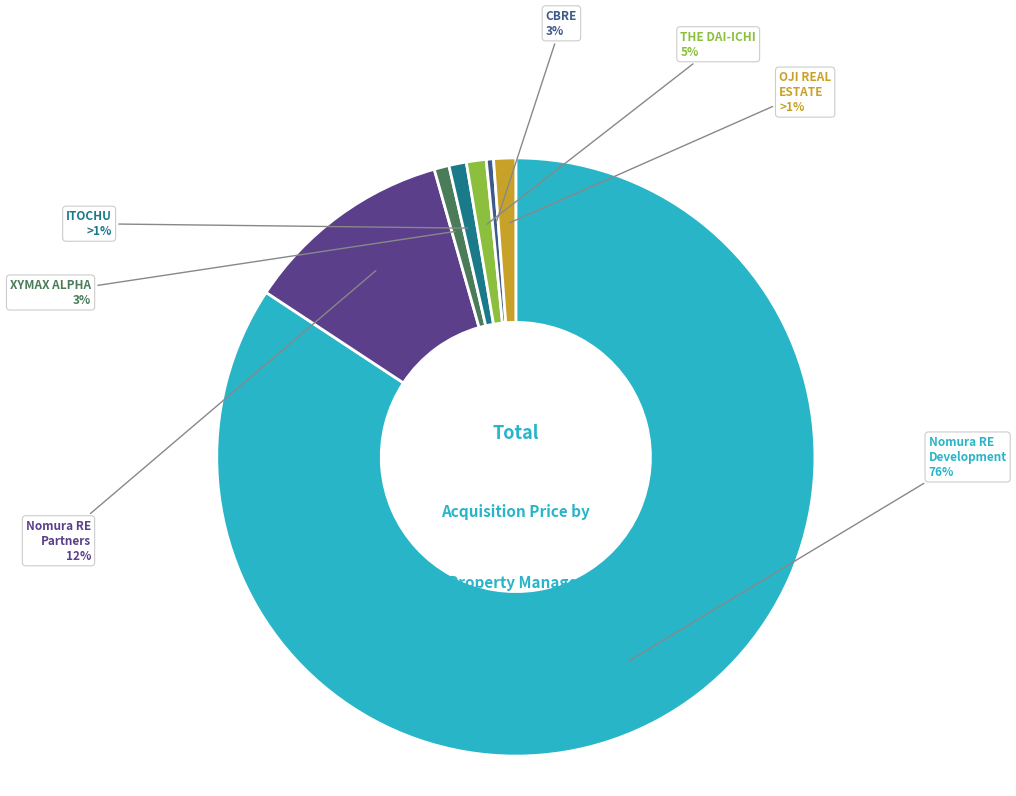

Count the number of slices in the pie.

7